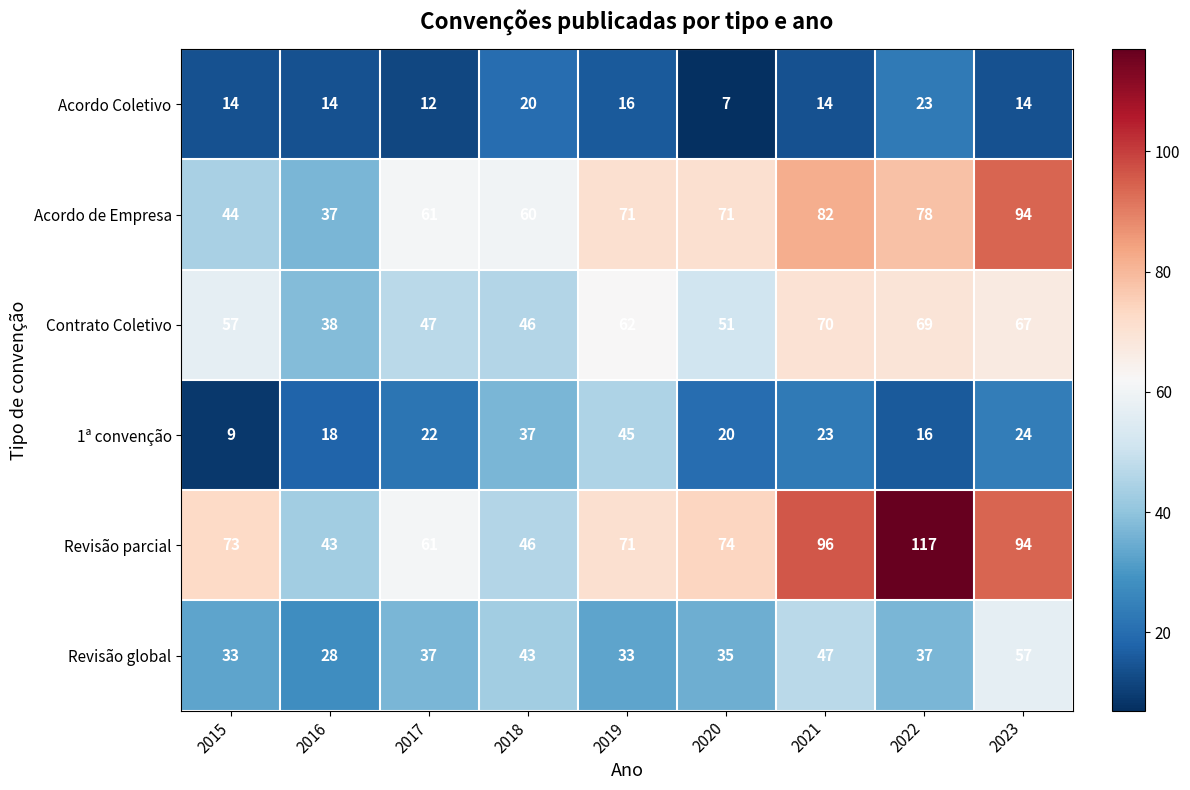

Read the Contrato Coletivo value at 2018, to the nearest 10.

50